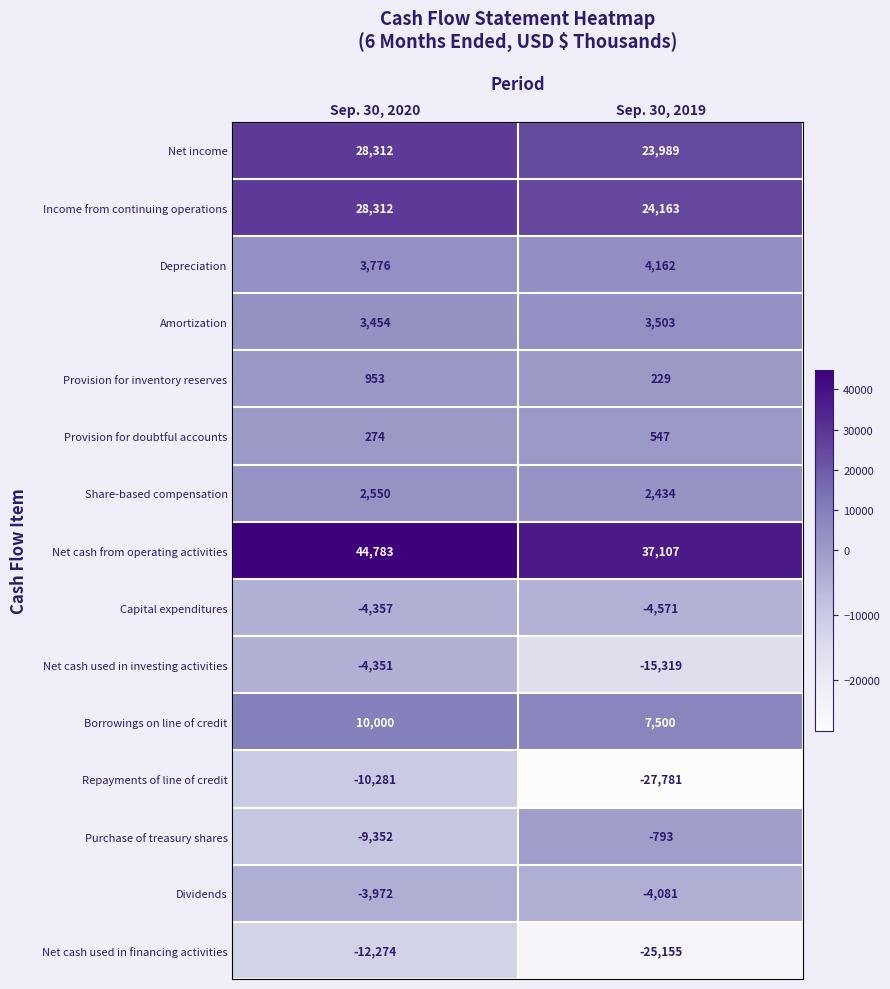

Between Sep. 30, 2020 and Sep. 30, 2019, which series saw the biggest shift?

Repayments of line of credit